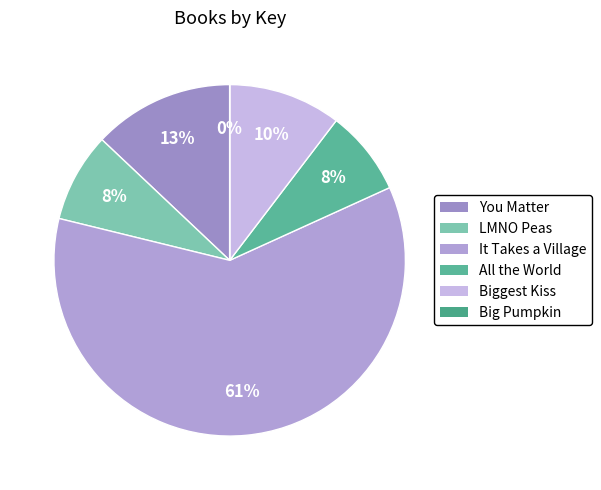

Between LMNO Peas and Biggest Kiss, which is larger?

Biggest Kiss